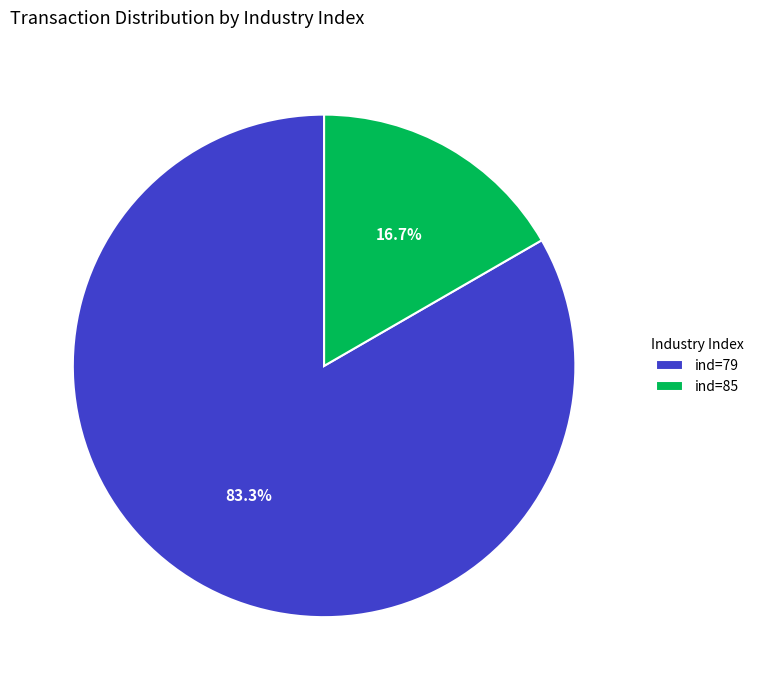

Which slice is the largest?

ind=79